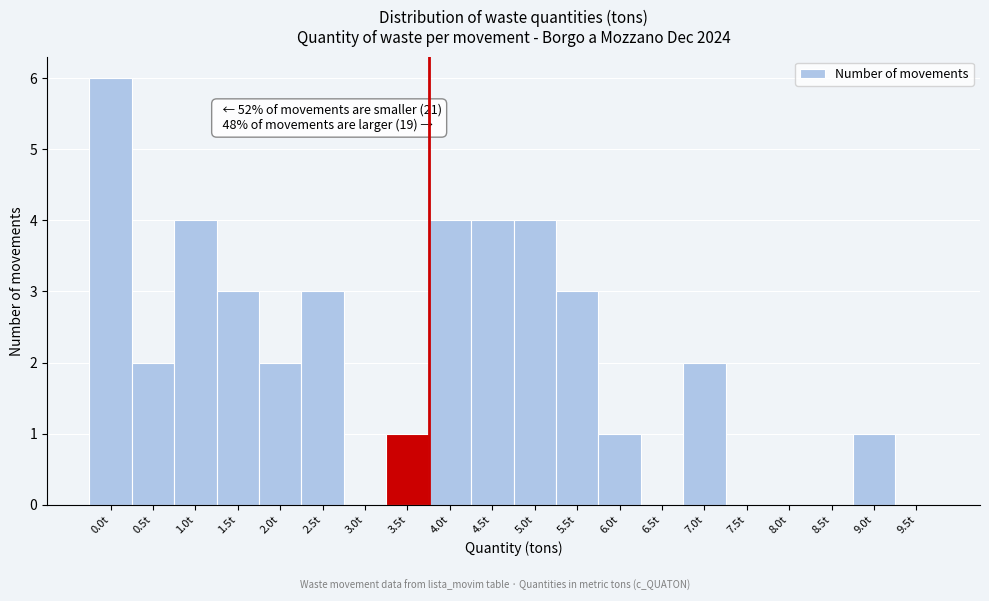

Reading left to right, transcribe all the data shown in this chart.

0.0t=6	0.5t=2	1.0t=4	1.5t=3	2.0t=2	2.5t=3	3.0t=0	3.5t=1	4.0t=4	4.5t=4	5.0t=4	5.5t=3	6.0t=1	6.5t=0	7.0t=2	7.5t=0	8.0t=0	8.5t=0	9.0t=1	9.5t=0